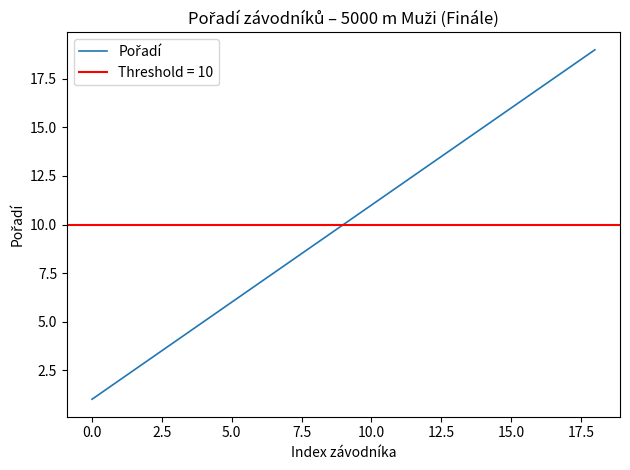

Which has a higher value, −2.5 or 16?

16